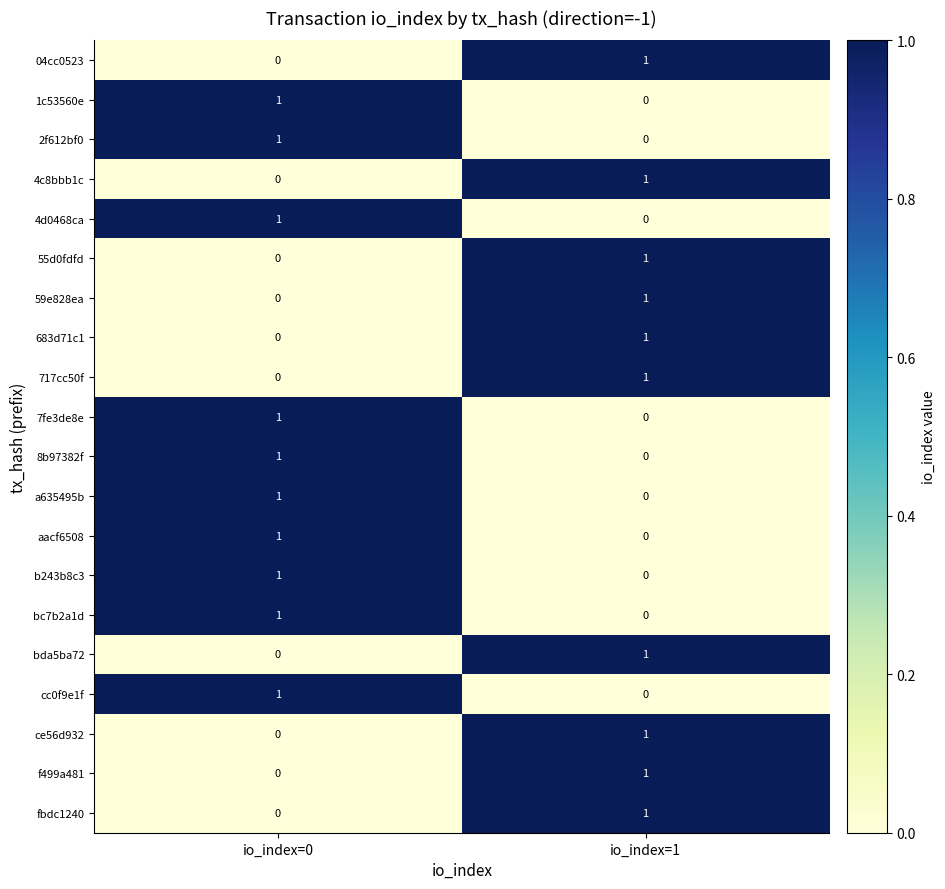

What is the spread (max minus min) of values at io_index=0?

1